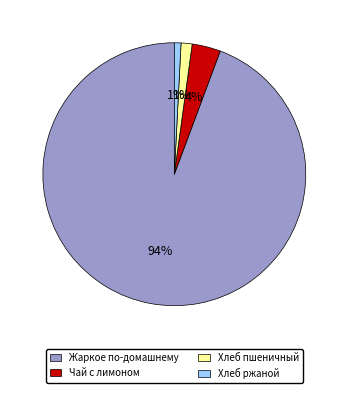

Is it true that Жаркое по-домашнему is 99% of the pie?

False